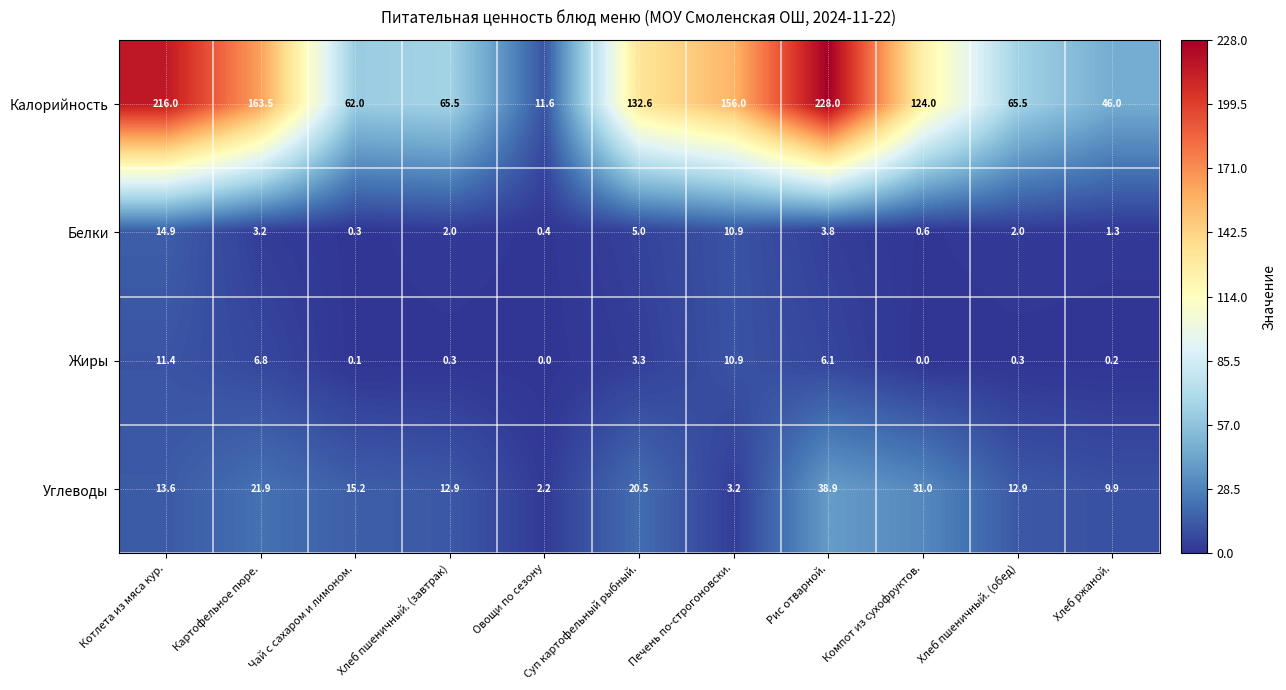

The Калорийность series shows 46.0 at Хлеб ржаной.. True or false?

True